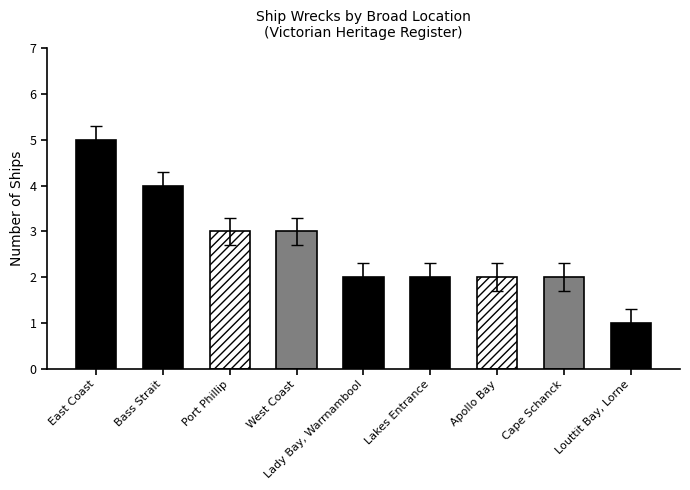

What is the value of the 3rd bar from the left?

3